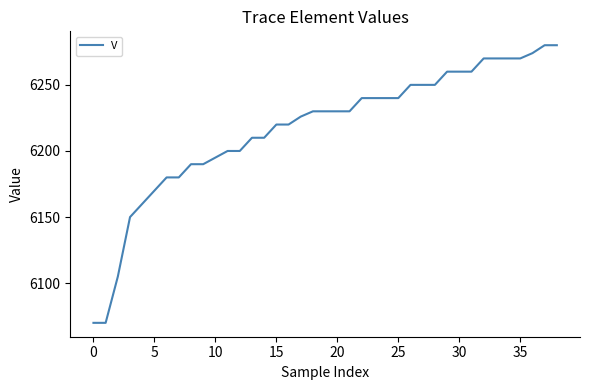

What is the minimum value shown in the chart?

6070